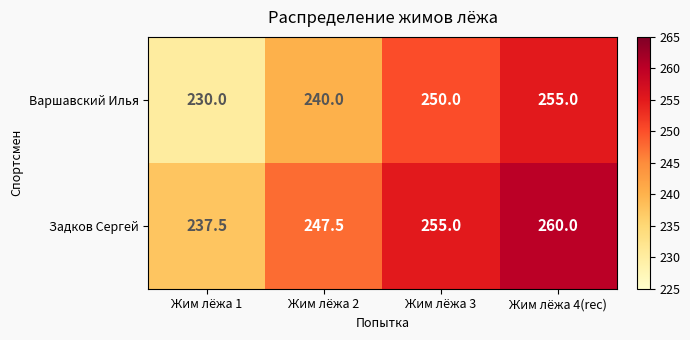

True or false: Варшавский Илья has a value of 240.0 at Жим лёжа 2.

True